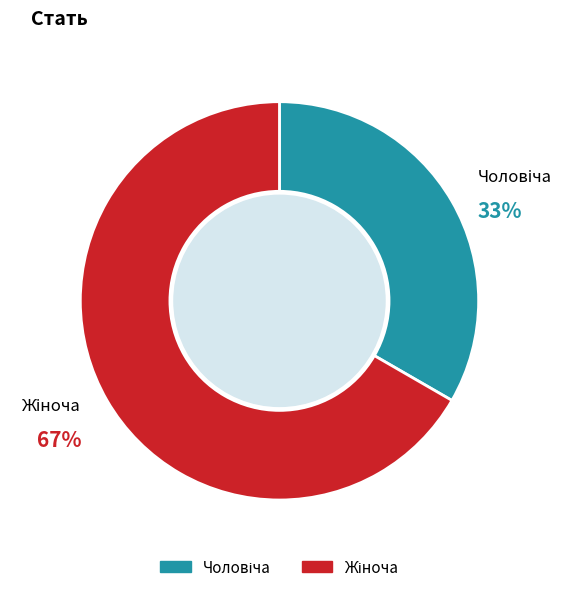

How many segments does this pie chart have?

2